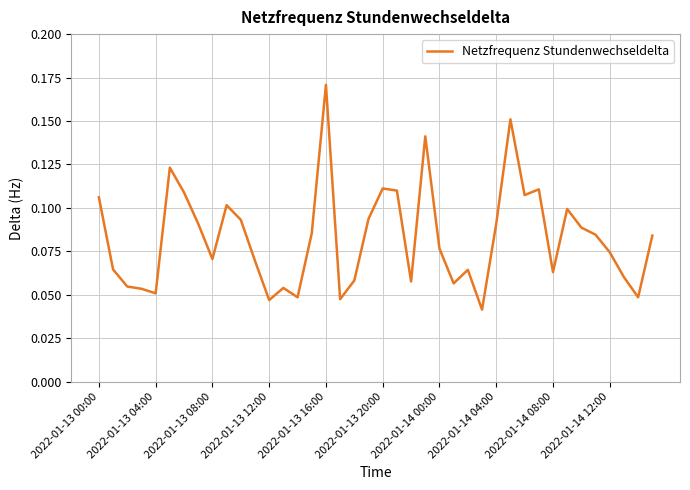

Which label corresponds to the largest value in the chart?

2022-01-13 16:00